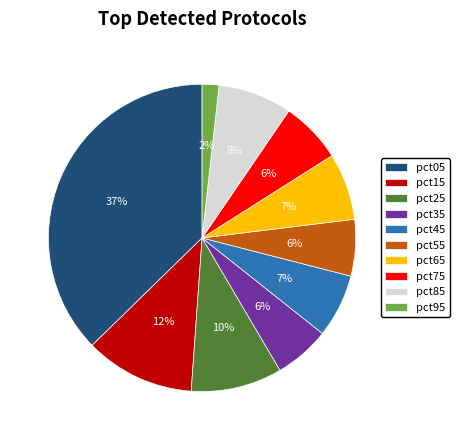

To the nearest percent, what portion does pct55 represent?

6%